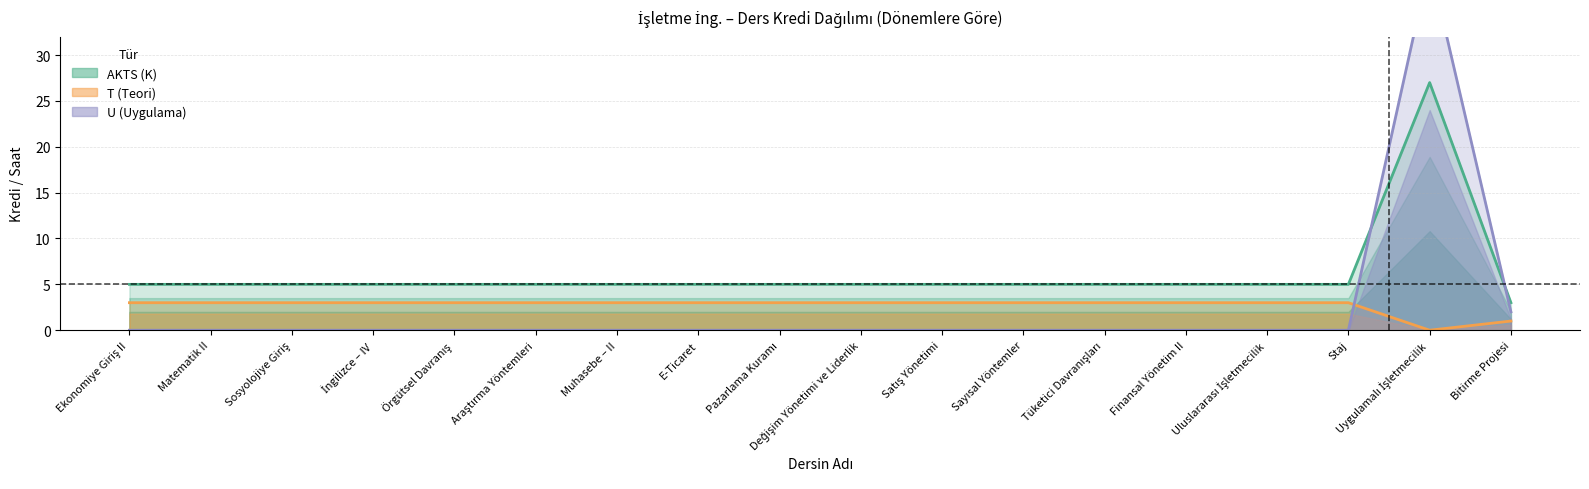

True or false: T (Teori) and AKTS (K) cross at least once.

False